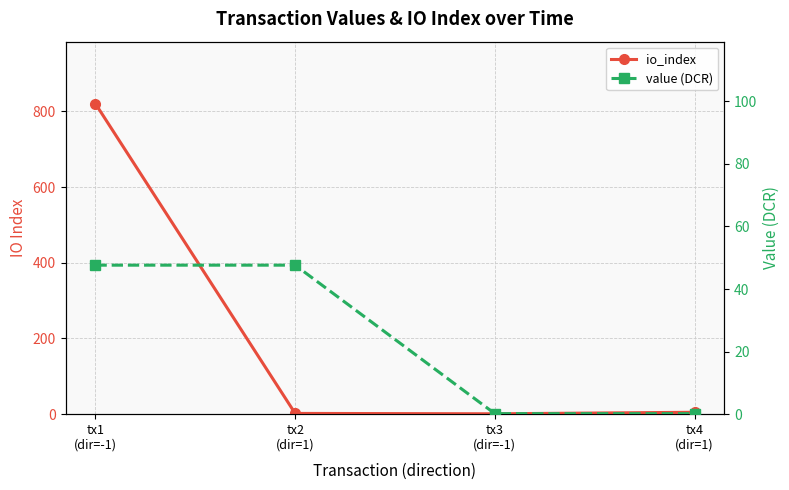

How many intersections are there between value (DCR) and io_index?

2